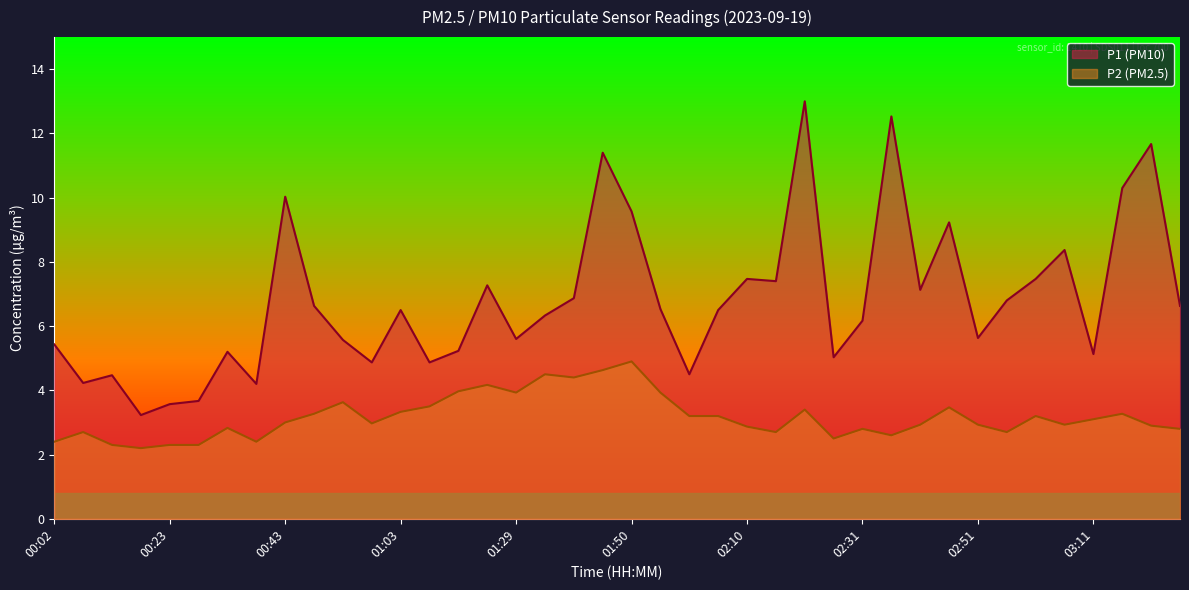

Reading left to right, list all the values displayed in this chart.

P1: 00:02=5.4	00:08=4.2	00:13=4.5	00:18=3.2	00:23=3.6	00:28=3.7	00:33=5.2	00:38=4.2	00:43=10.0	00:48=6.6	00:53=5.6	00:58=4.9	01:03=6.5	01:08=4.9	01:13=5.2	01:24=7.3	01:29=5.6	01:34=6.3	01:40=6.9	01:45=11.4	01:50=9.6	01:55=6.5	02:00=4.5	02:05=6.5	02:10=7.5	02:15=7.4	02:20=13.0	02:25=5.0	02:31=6.2	02:36=12.5	02:41=7.1	02:46=9.2	02:51=5.6	02:56=6.8	03:01=7.5	03:06=8.4	03:11=5.1	03:16=10.3	03:21=11.7	03:26=6.6
P2: 00:02=2.4	00:08=2.7	00:13=2.3	00:18=2.2	00:23=2.3	00:28=2.3	00:33=2.8	00:38=2.4	00:43=3.0	00:48=3.3	00:53=3.6	00:58=3.0	01:03=3.3	01:08=3.5	01:13=4.0	01:24=4.2	01:29=3.9	01:34=4.5	01:40=4.4	01:45=4.6	01:50=4.9	01:55=3.9	02:00=3.2	02:05=3.2	02:10=2.9	02:15=2.7	02:20=3.4	02:25=2.5	02:31=2.8	02:36=2.6	02:41=2.9	02:46=3.5	02:51=2.9	02:56=2.7	03:01=3.2	03:06=2.9	03:11=3.1	03:16=3.3	03:21=2.9	03:26=2.8